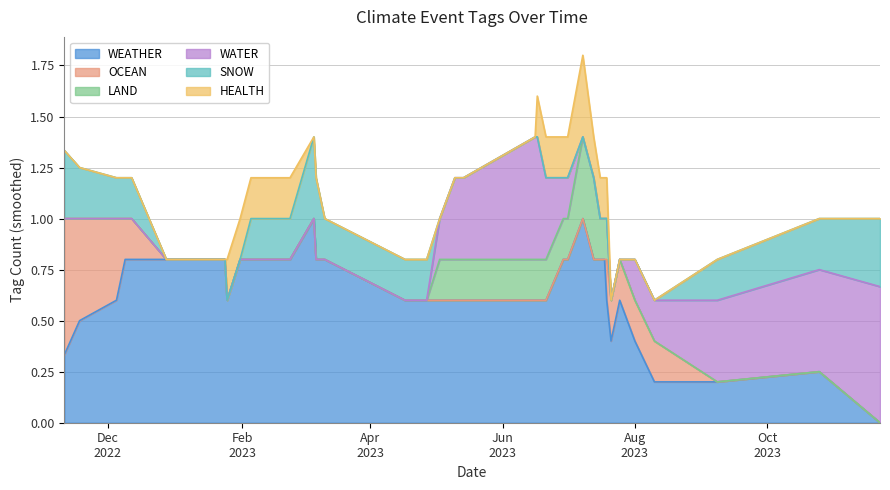

What is the highest value of the WEATHER series?

1.0